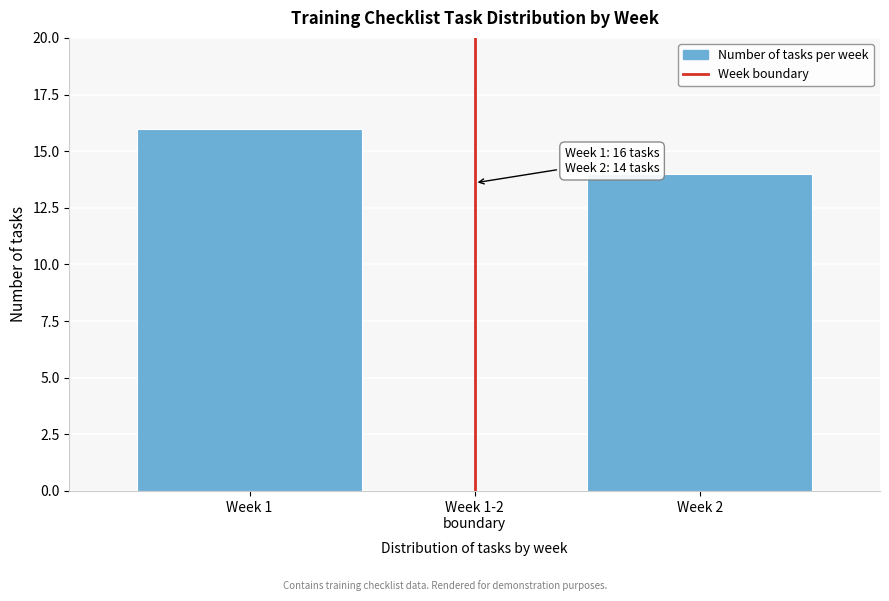

Where is the data nearest to the value 8?

Week 2